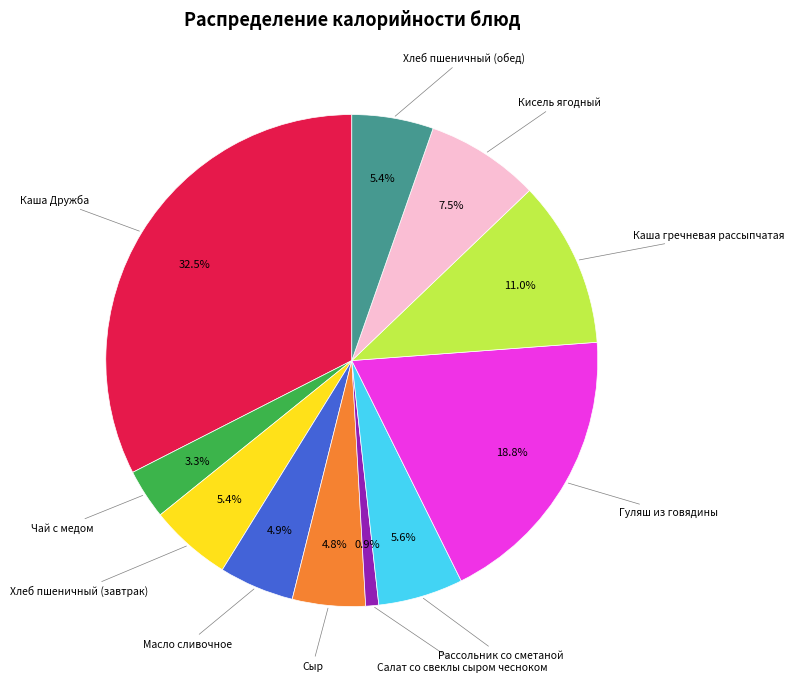

Is there any slice that represents more than half of the pie?

No